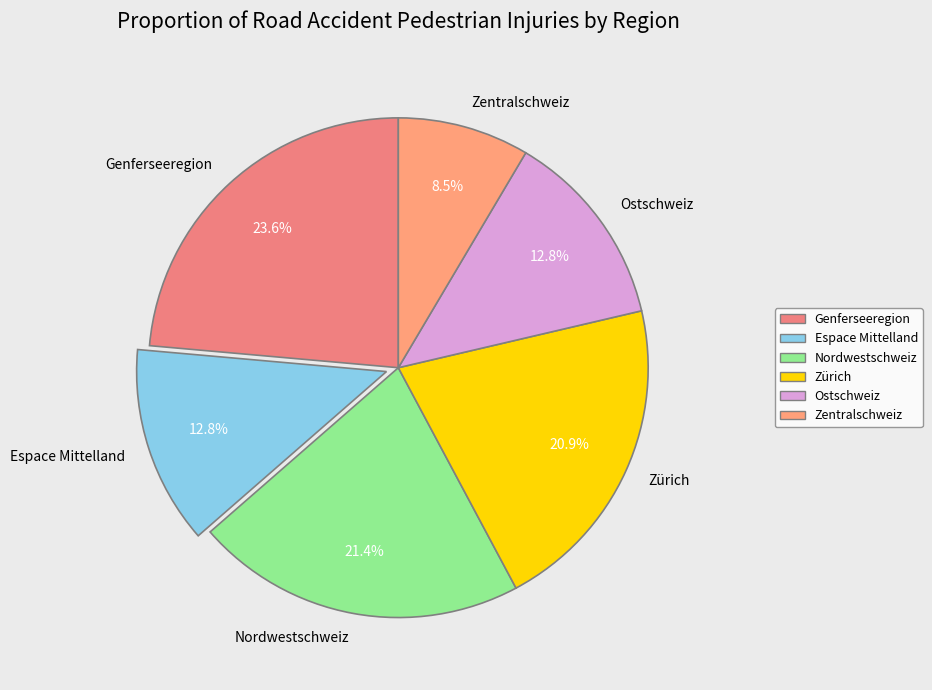

What percentage do Espace Mittelland and Zürich together represent?

33.7%